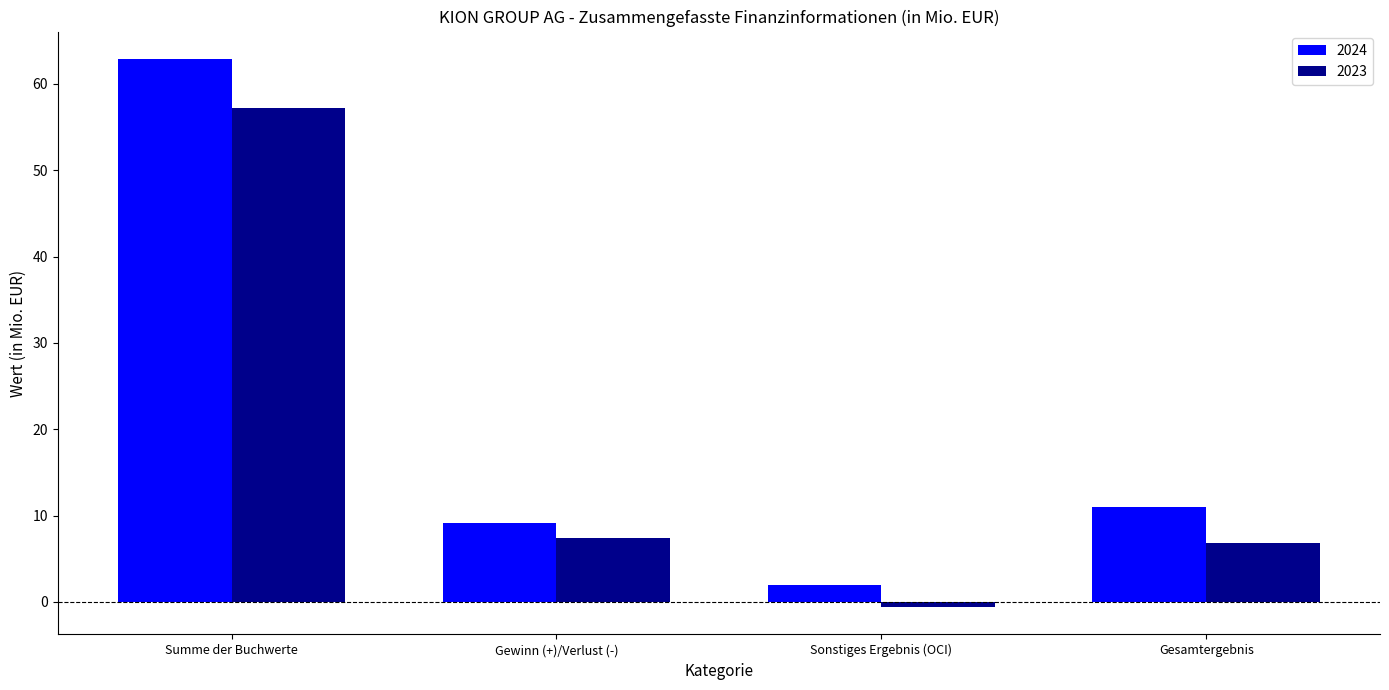

How many groups of bars are there?

4